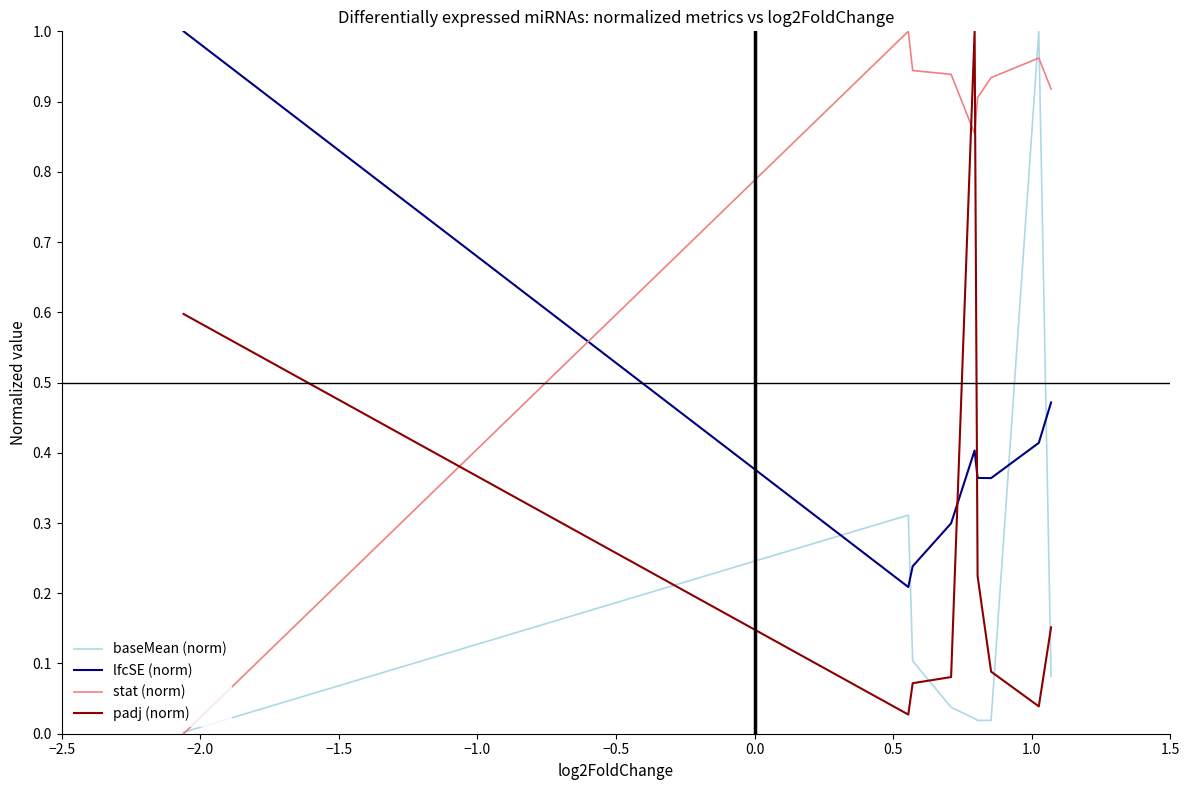

Which series has the largest total across all categories?

stat (norm)